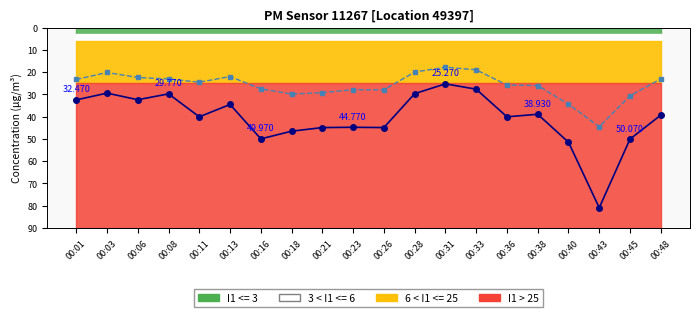

The P1 series shows 40.1 at 00:11. True or false?

True